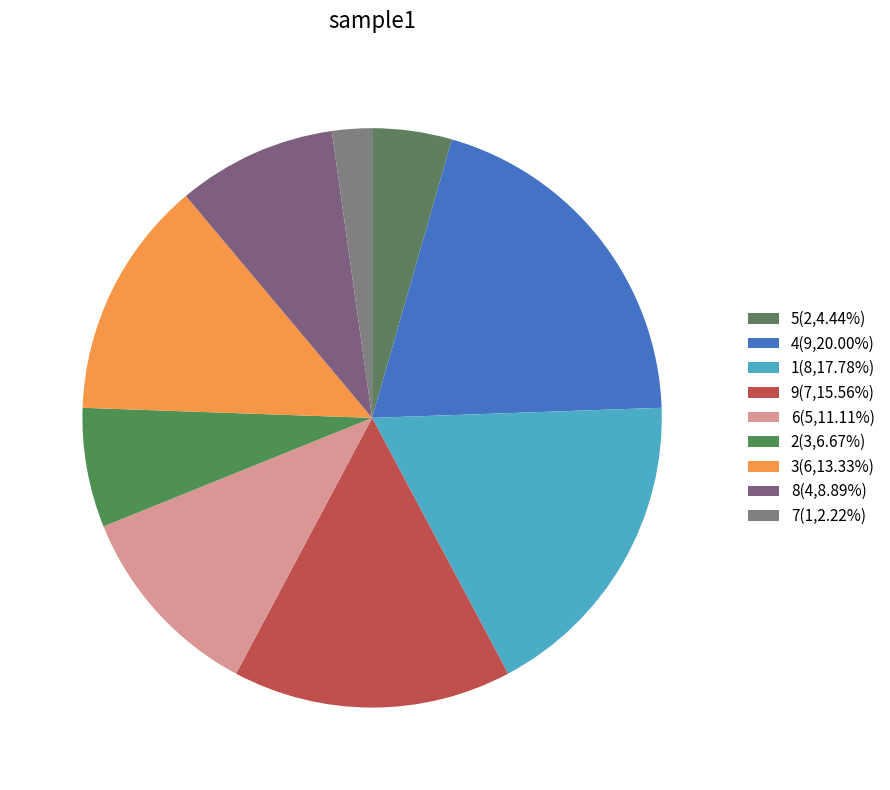

Count the number of slices in the pie.

9